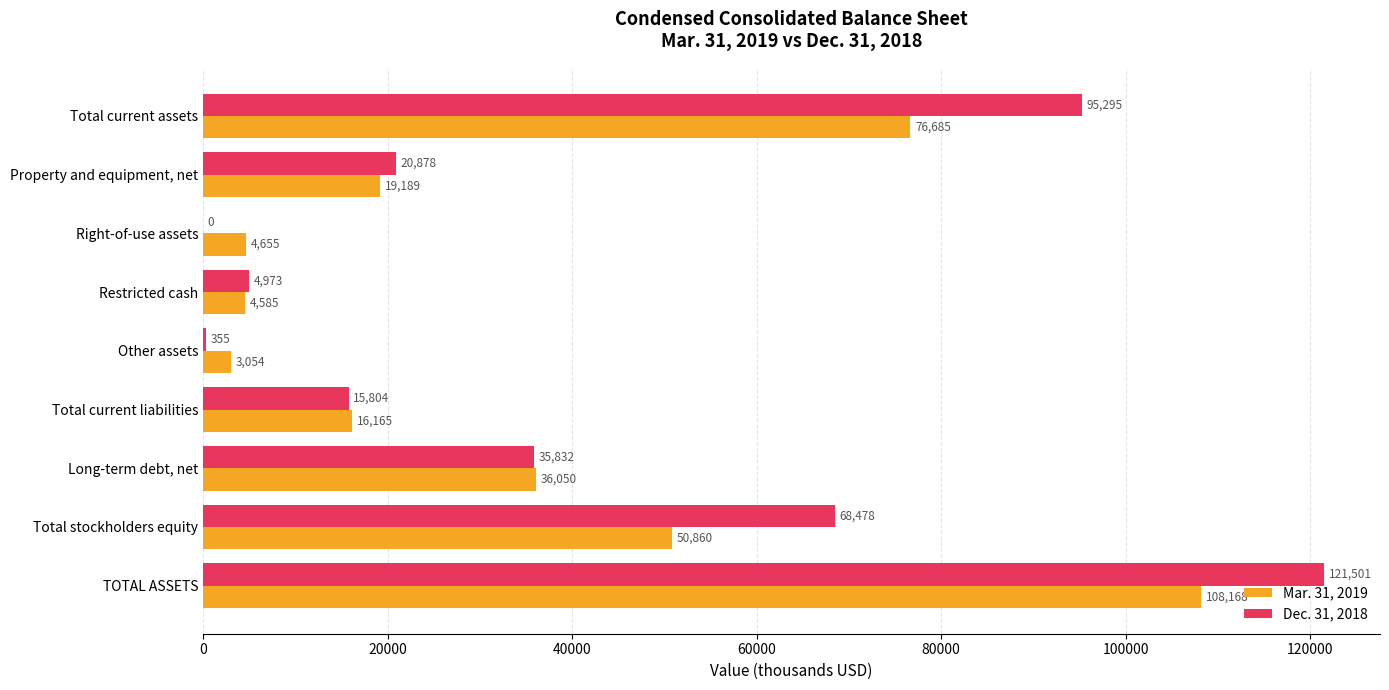

Which series has the widest spread of values?

Dec. 31, 2018